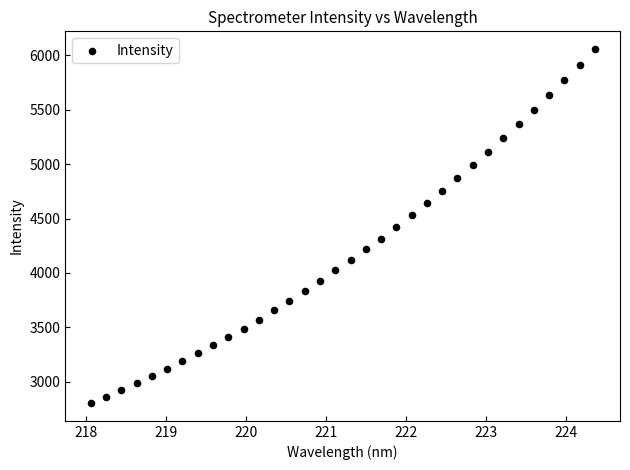

What is the range of Y values (max minus min)?

3255.1